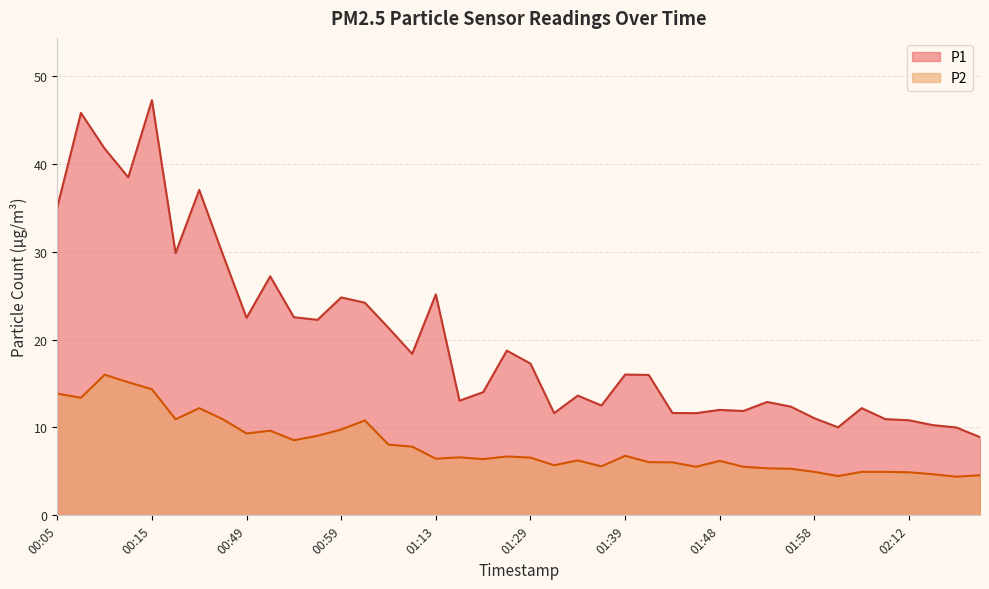

Which series has the widest spread of values?

P1